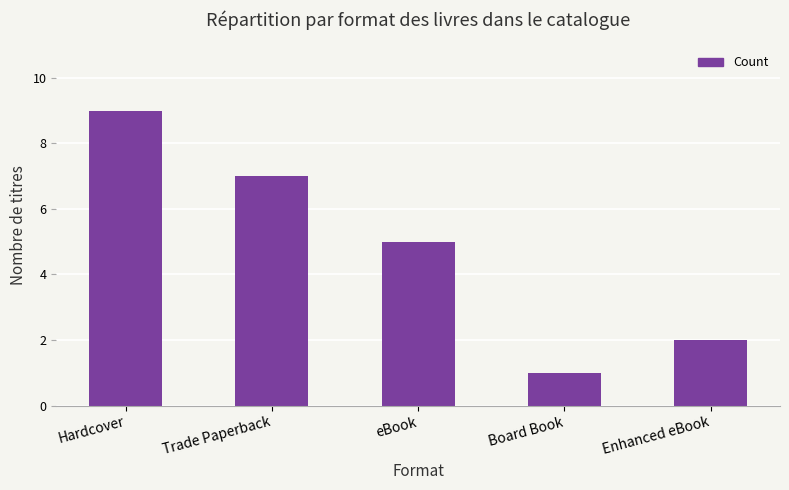

What position from the right is Hardcover?

5